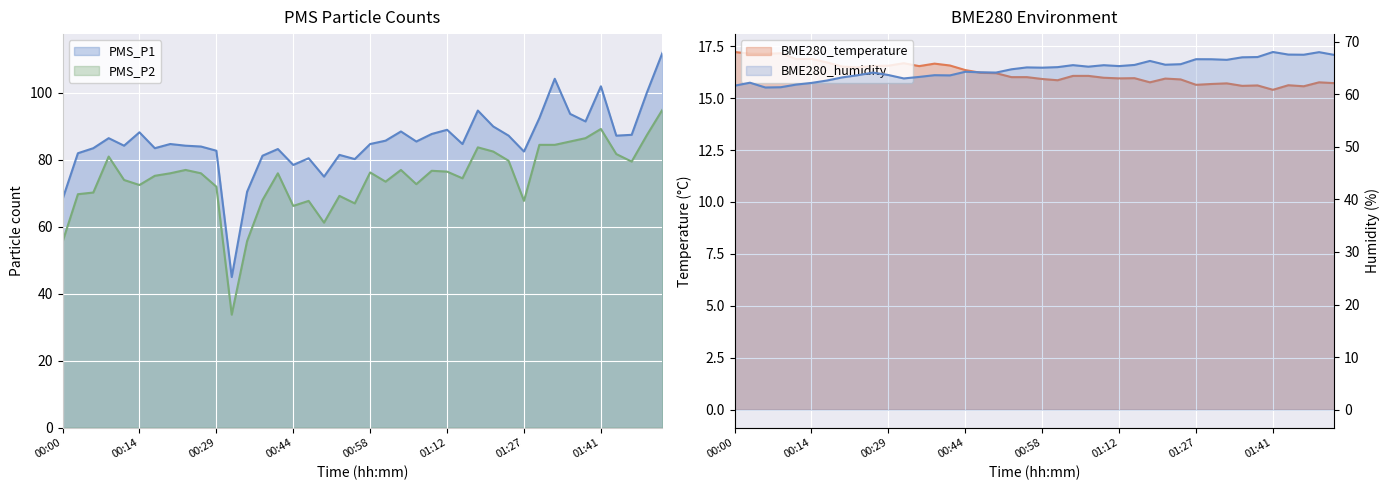

Where does the PMS_P2 series first go above 76?

00:08